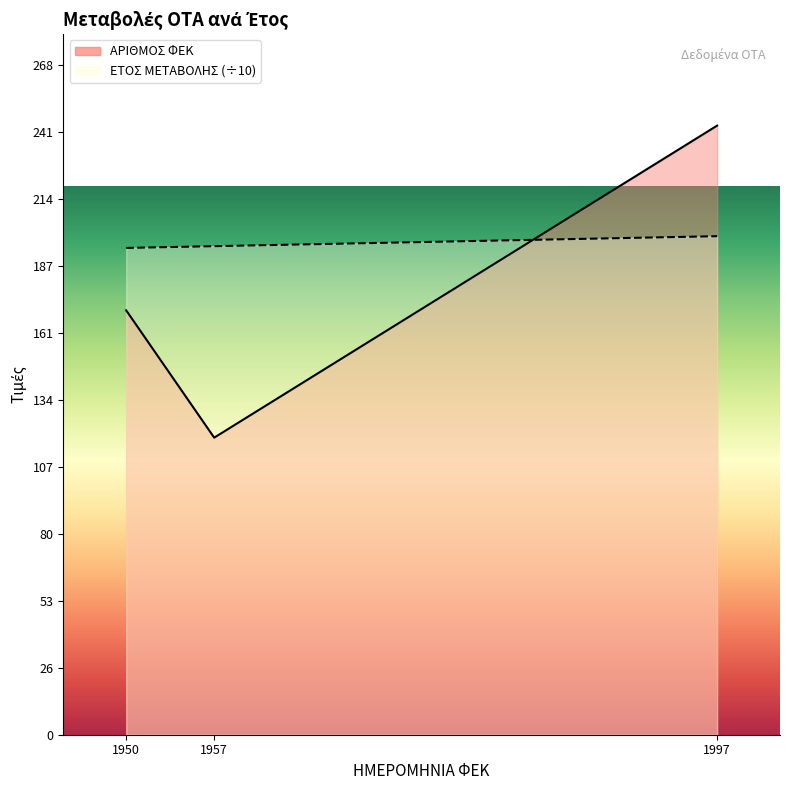

How many series are shown in this chart?

2